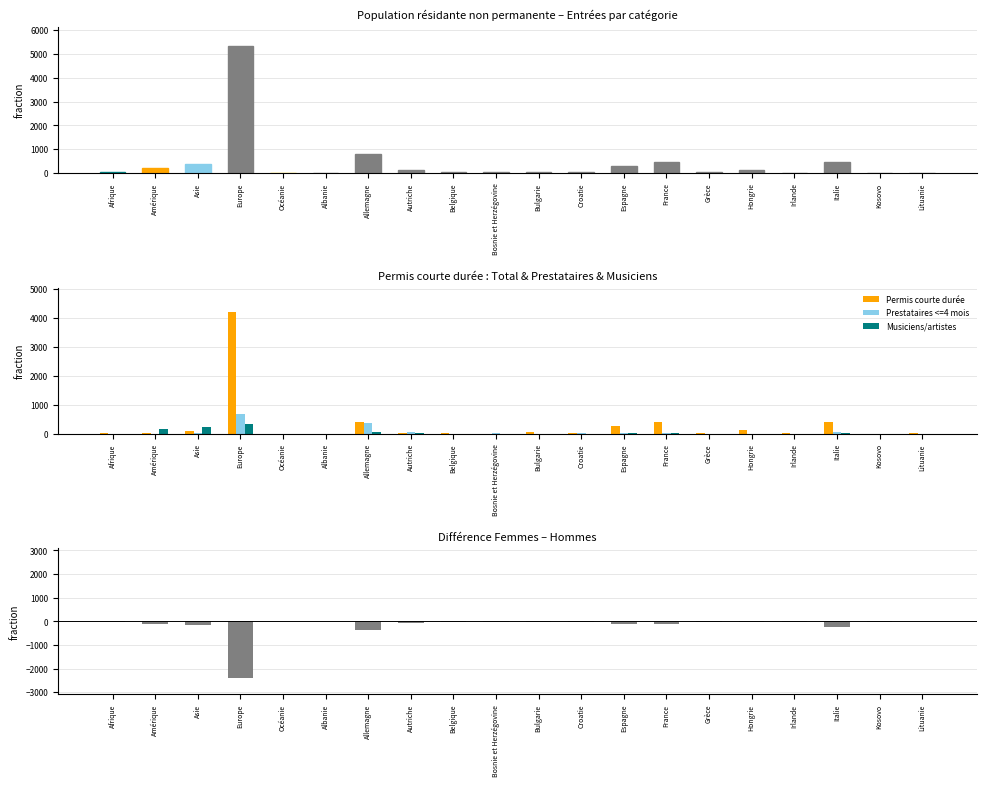

Between Afrique and Irlande, which series saw the biggest shift?

Total pop. non perm.